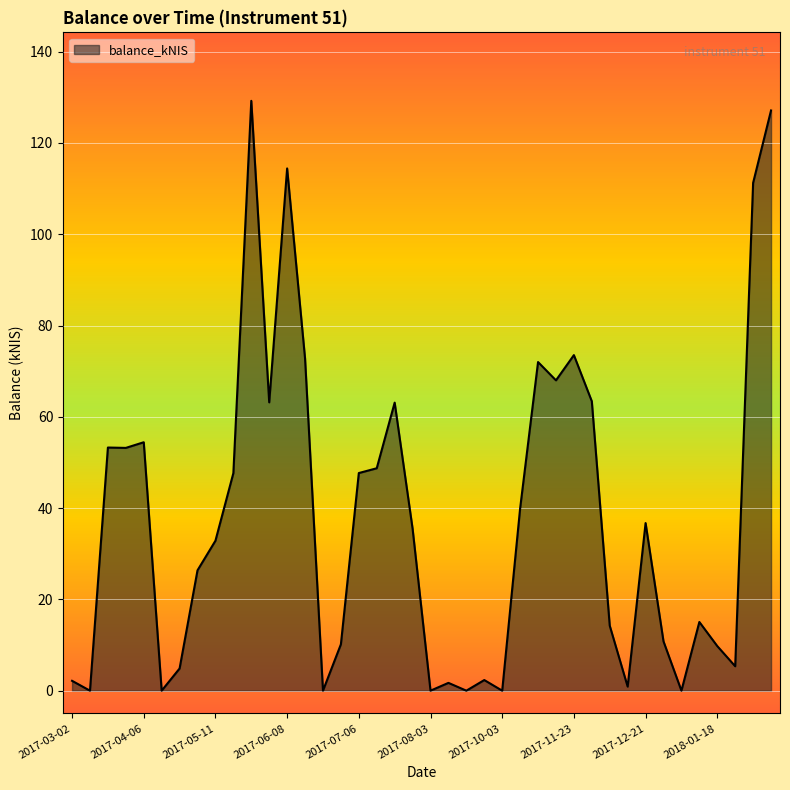

What is the greatest value displayed?

129.2